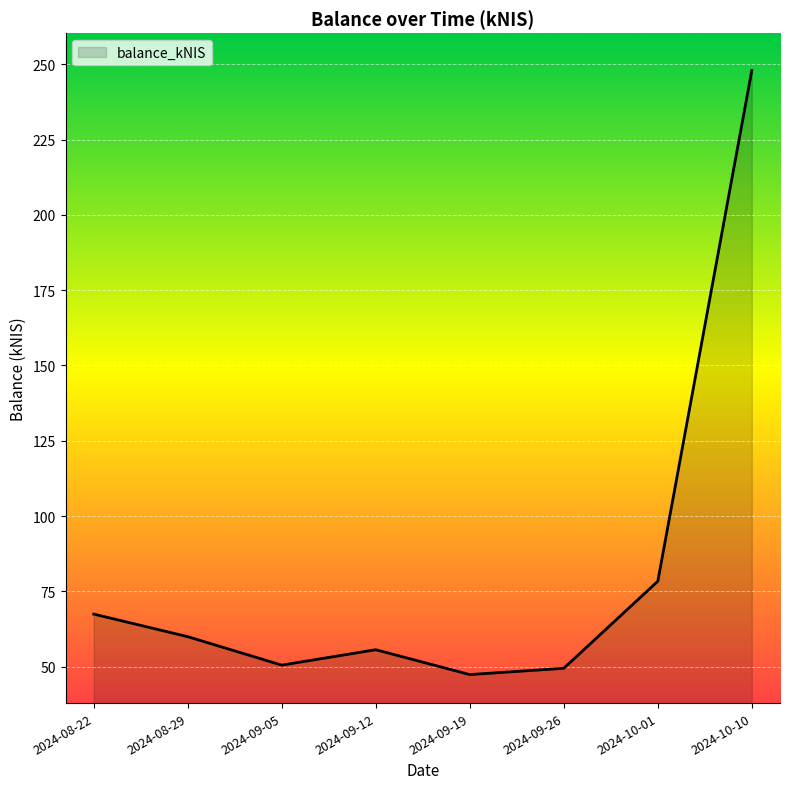

What is the sum of all values?

656.6